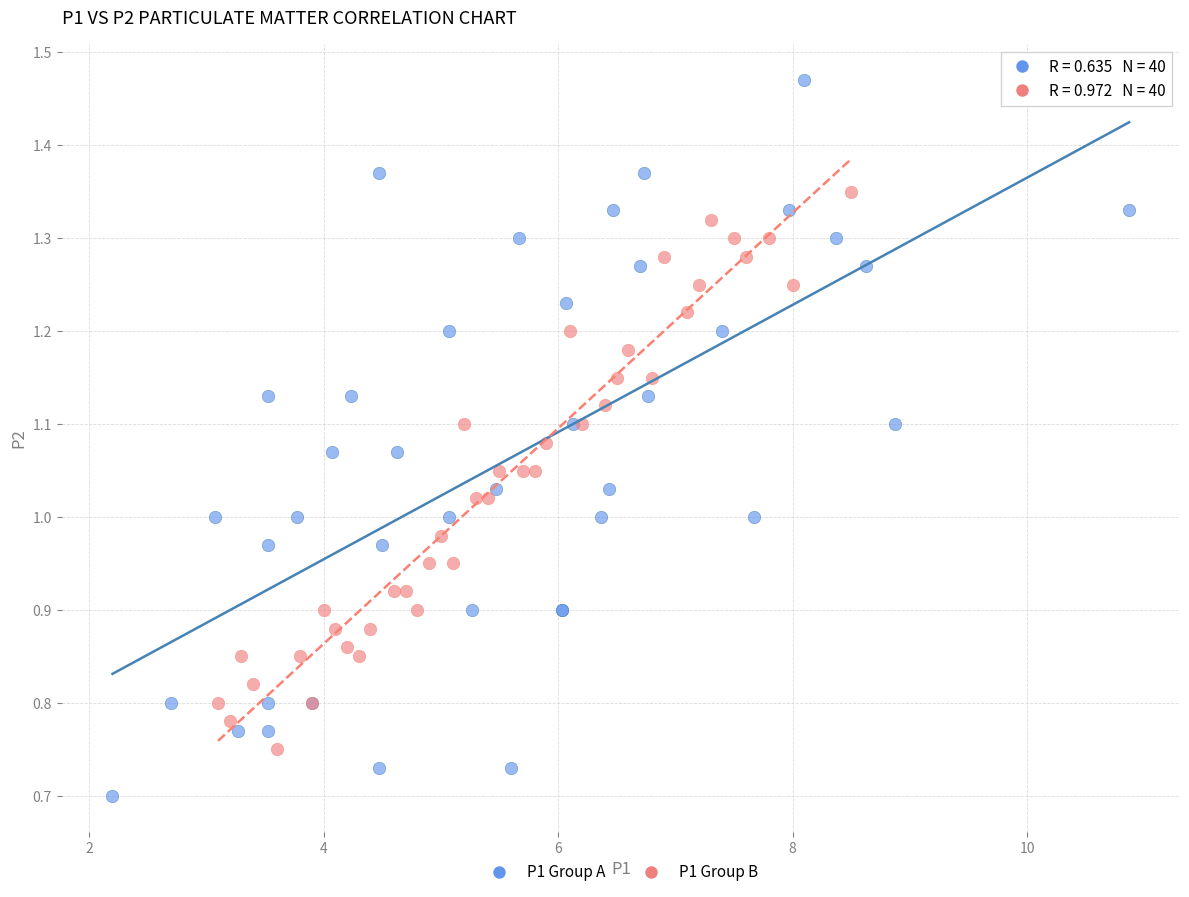

Which series reaches the maximum Y coordinate?

P1 Group A